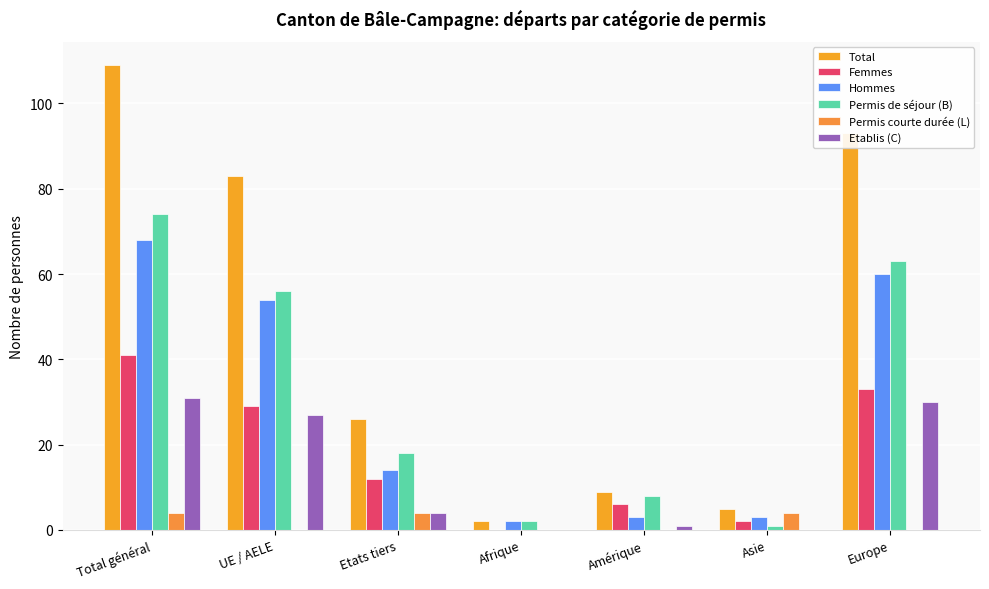

Between Asie and Amérique, which is larger?

Amérique